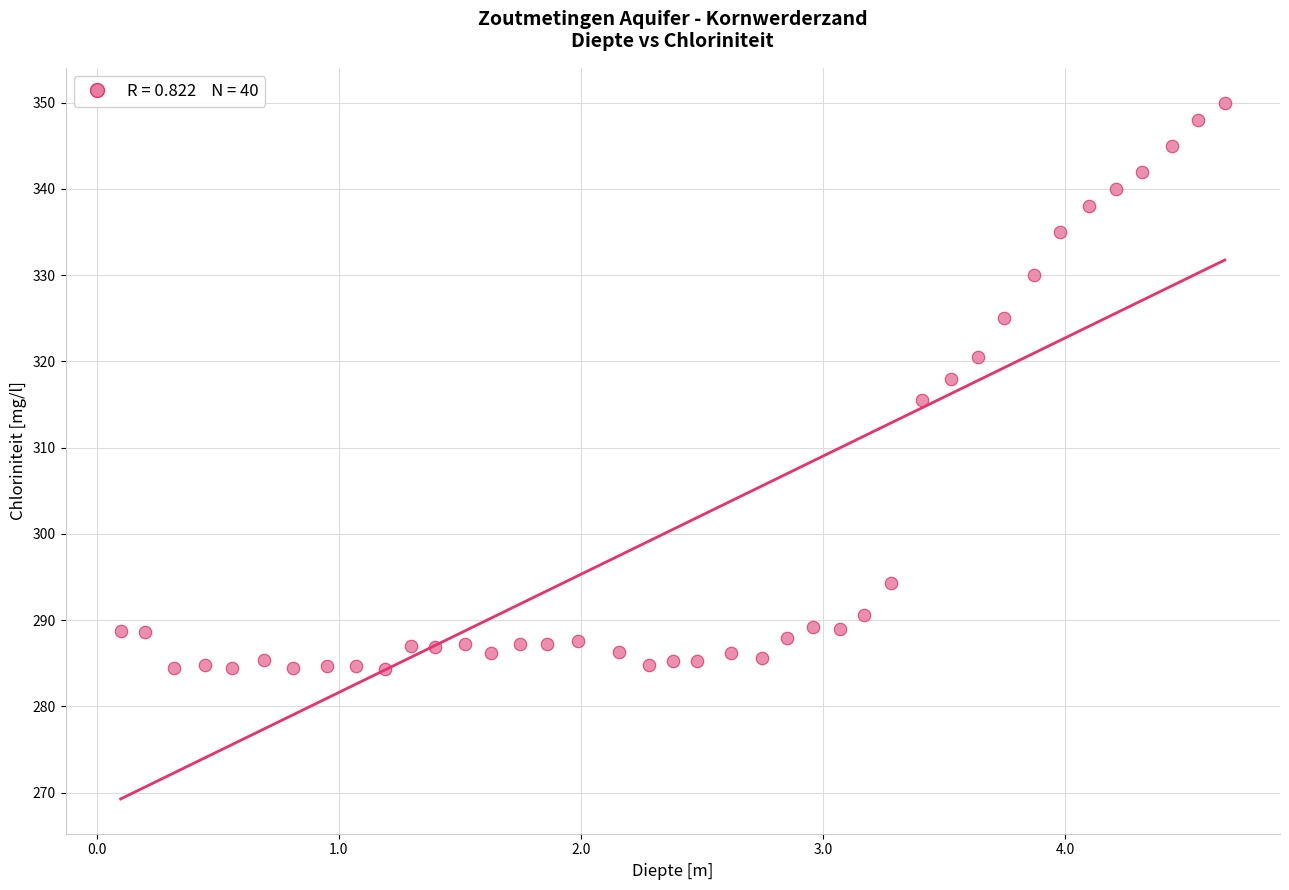

What is the range of X values (max minus min)?

4.6